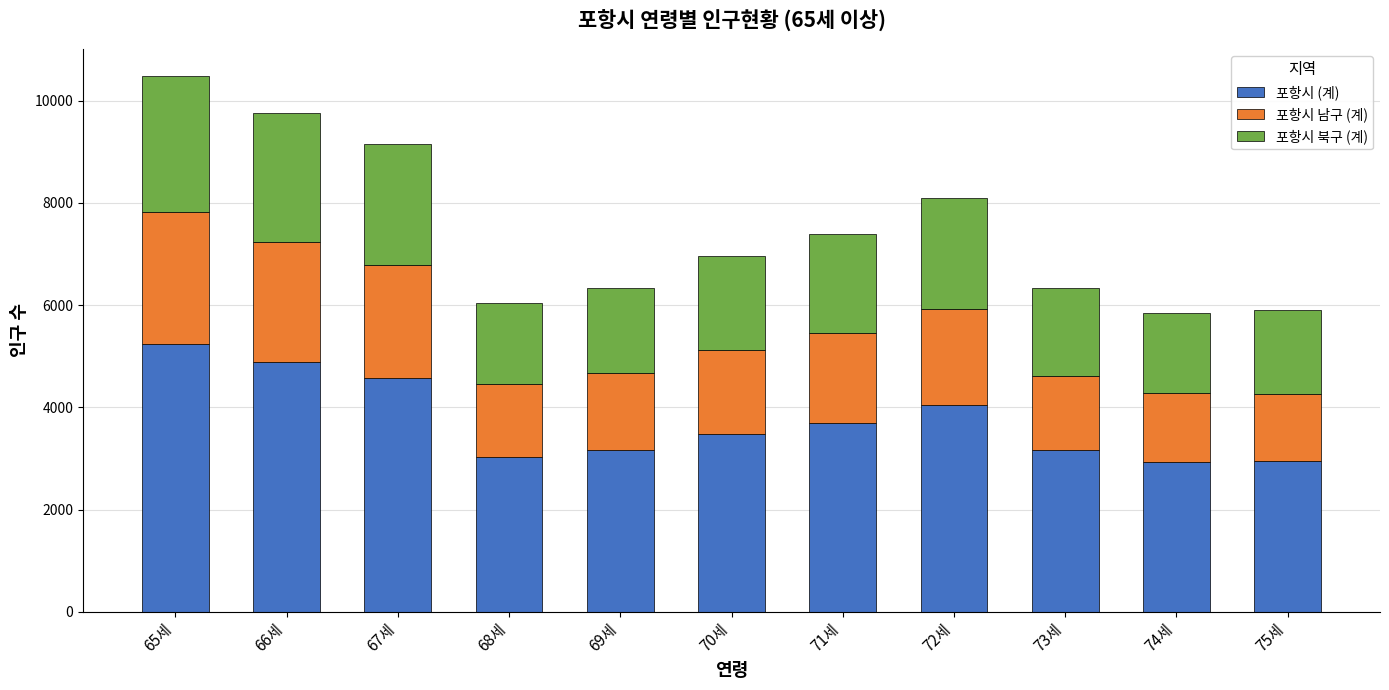

The value of 포항시 (계) at 68세 is 3024. True or false?

True